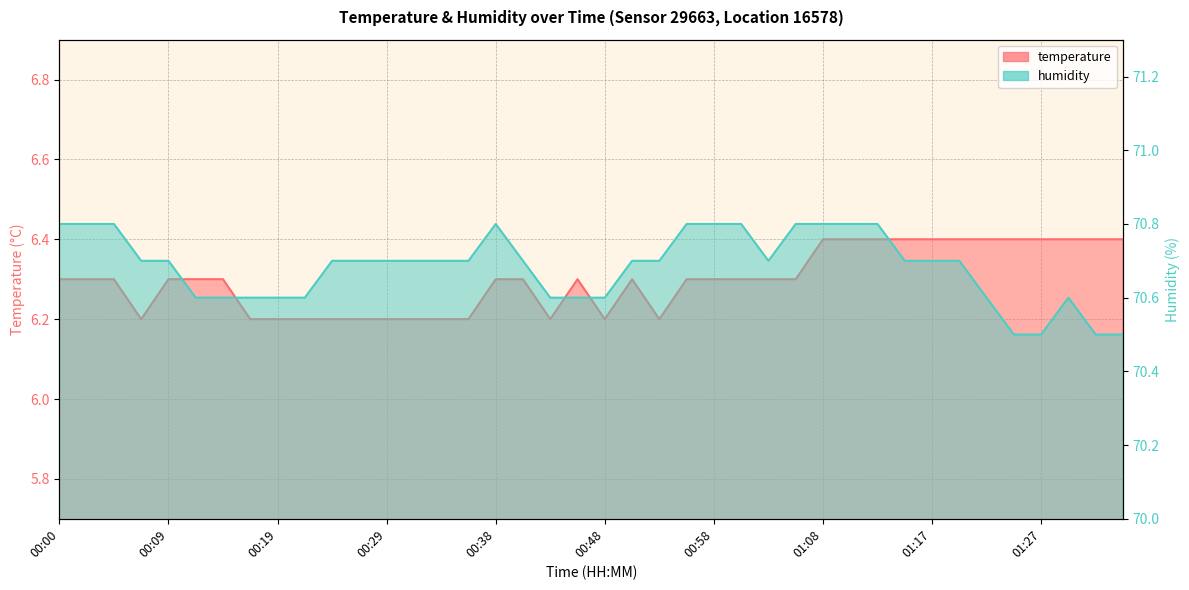

True or false: temperature and humidity intersect in this chart.

False